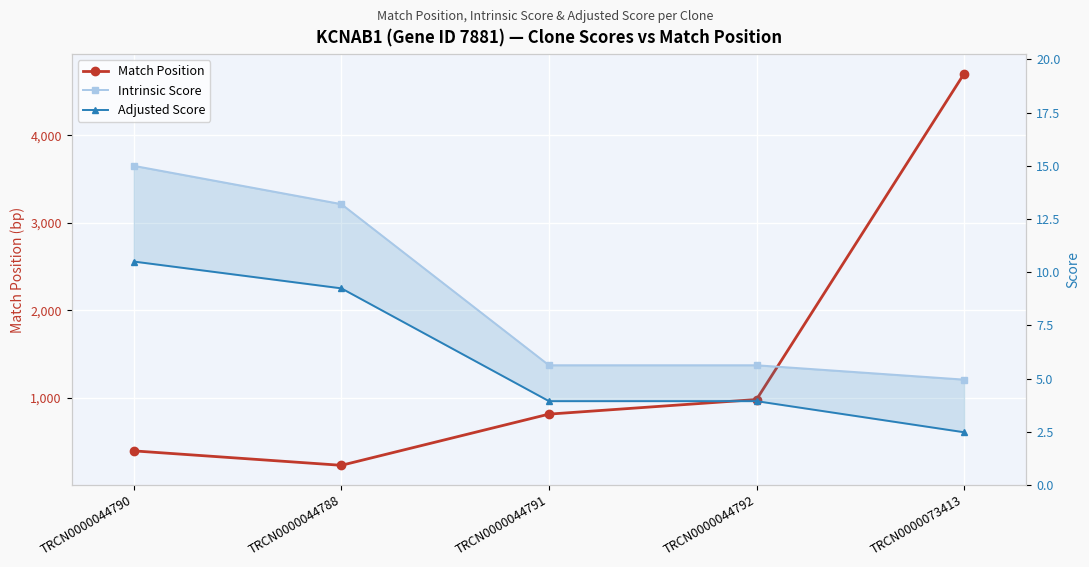

Is it true that Adjusted Score equals 2.5 at TRCN0000073413?

True